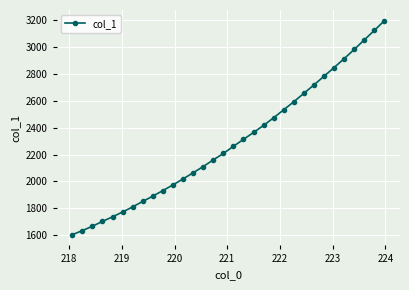

True or false: the data has more than 2 interior local peaks.

False